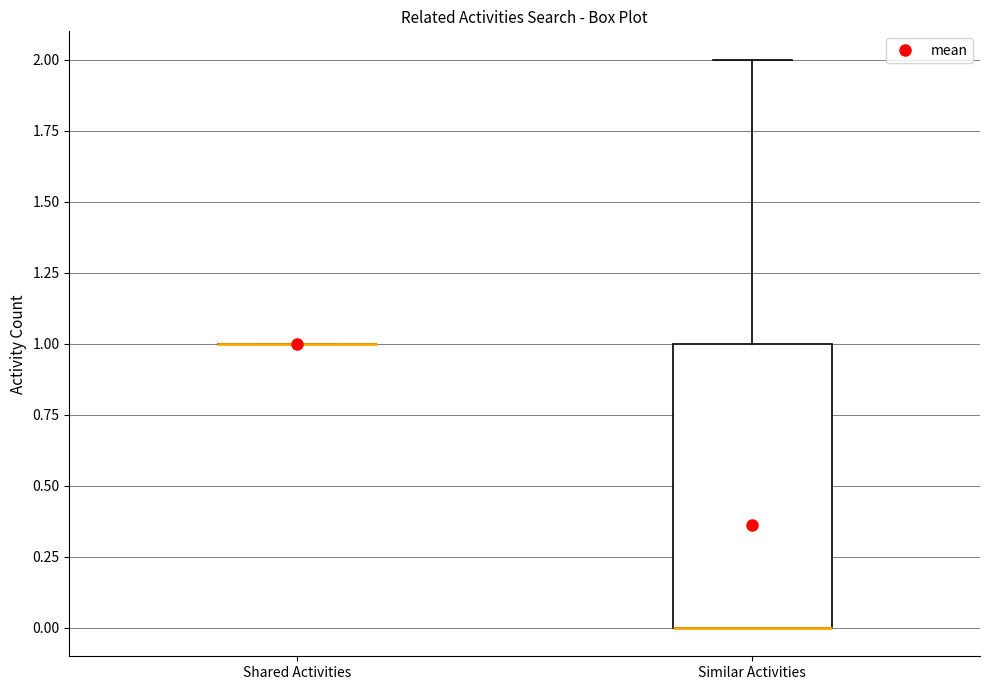

Where does the upper whisker of the box for Similar Activities end on the y-axis? The values are not printed on the chart, so give them approximately, as read against the axis.

2